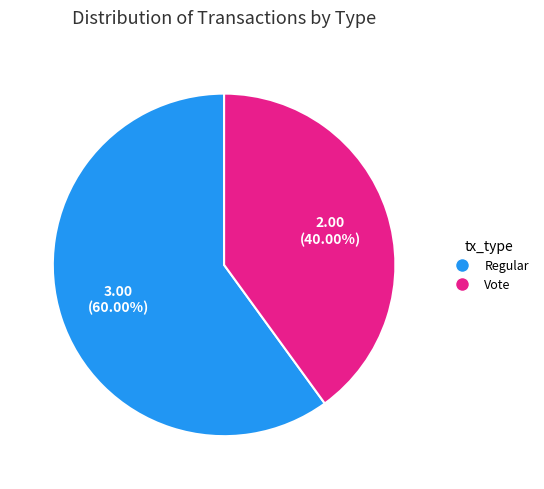

Count the number of slices in the pie.

2